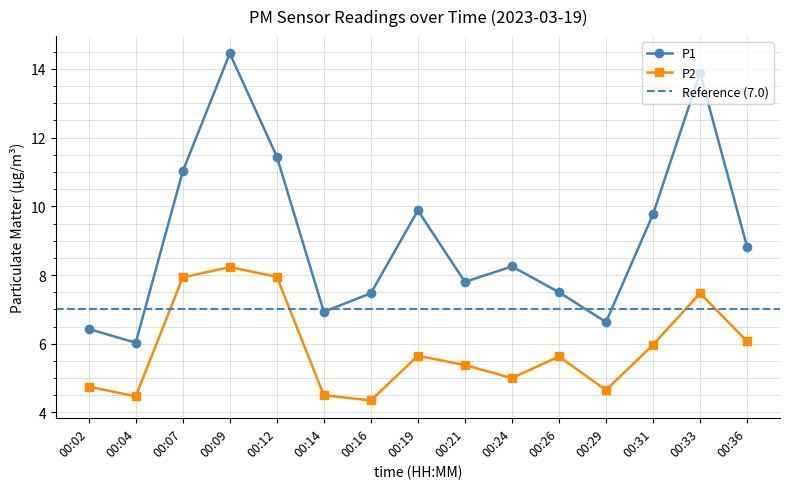

How many categories are shown in the chart?

15